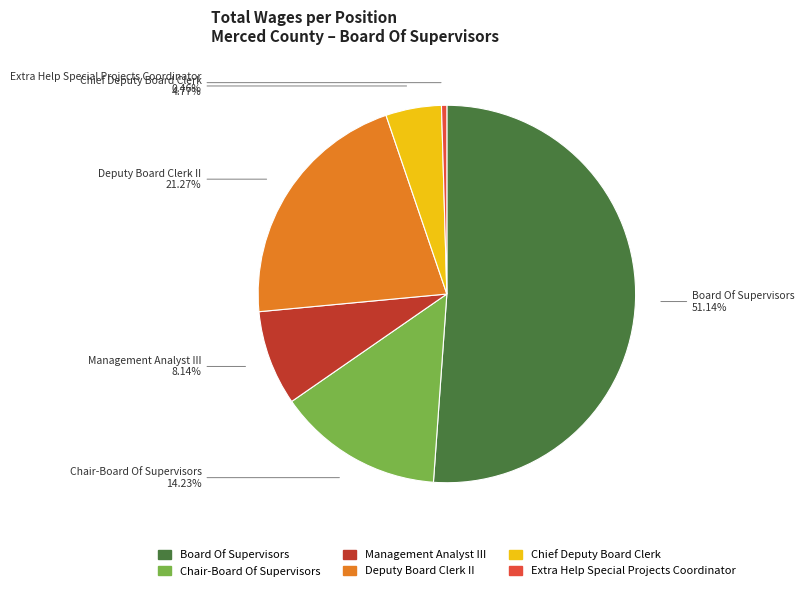

Is the sum of Deputy Board Clerk II and Board Of Supervisors greater than half?

Yes